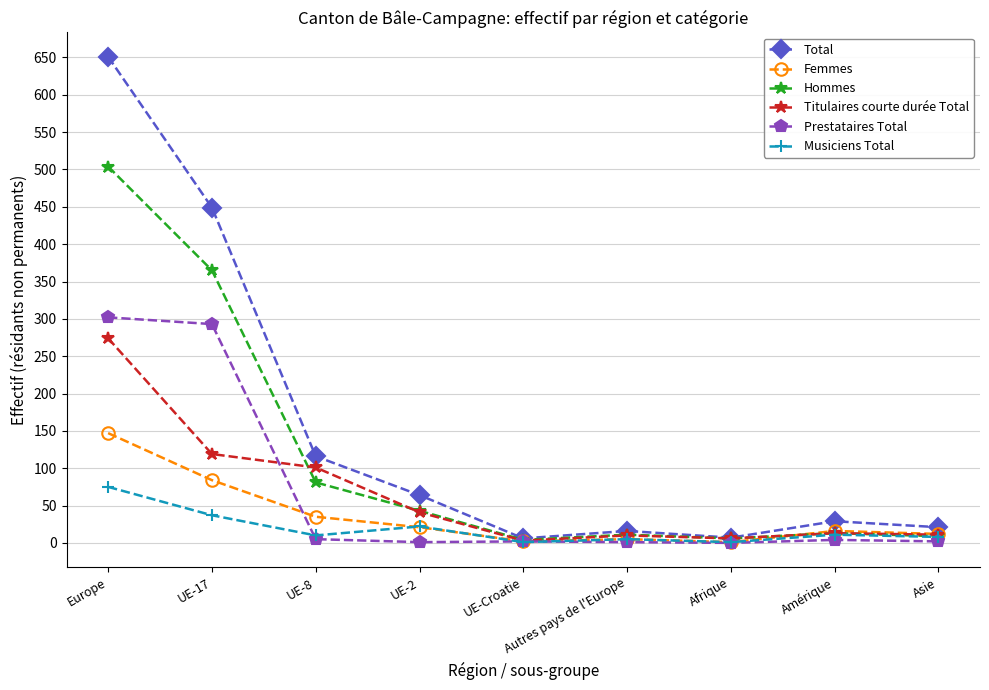

How many lines are shown in the chart?

6